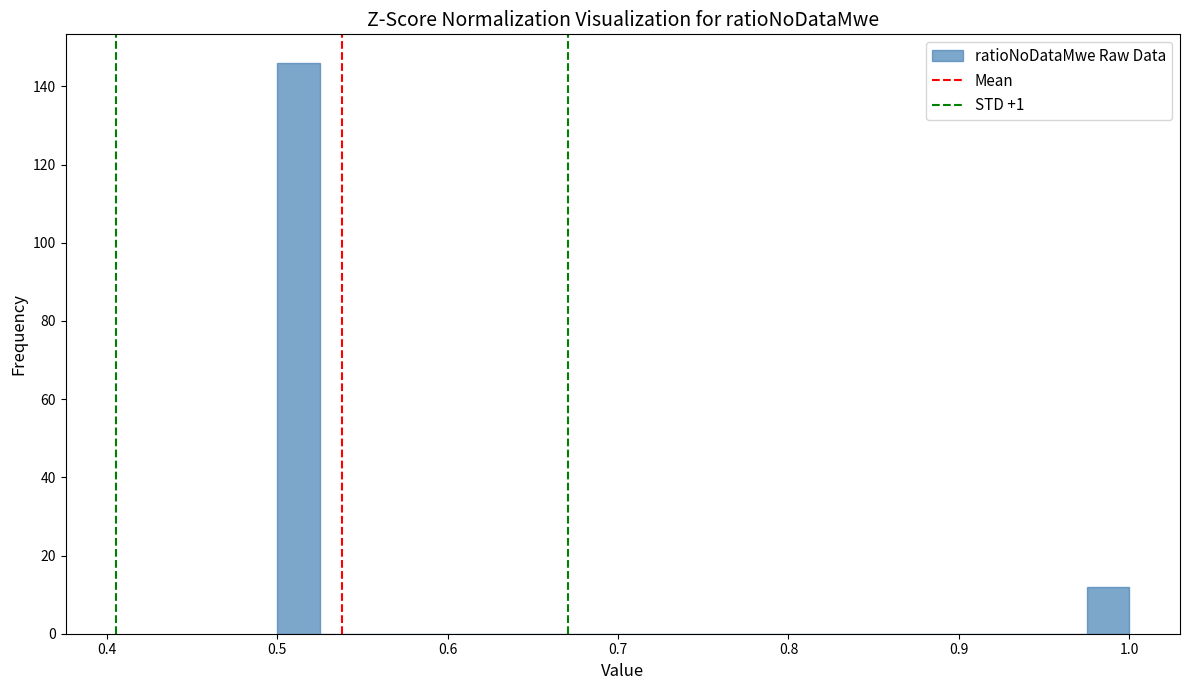

Read against the x-axis, roughly where is the centre of the tallest bar?

0.51